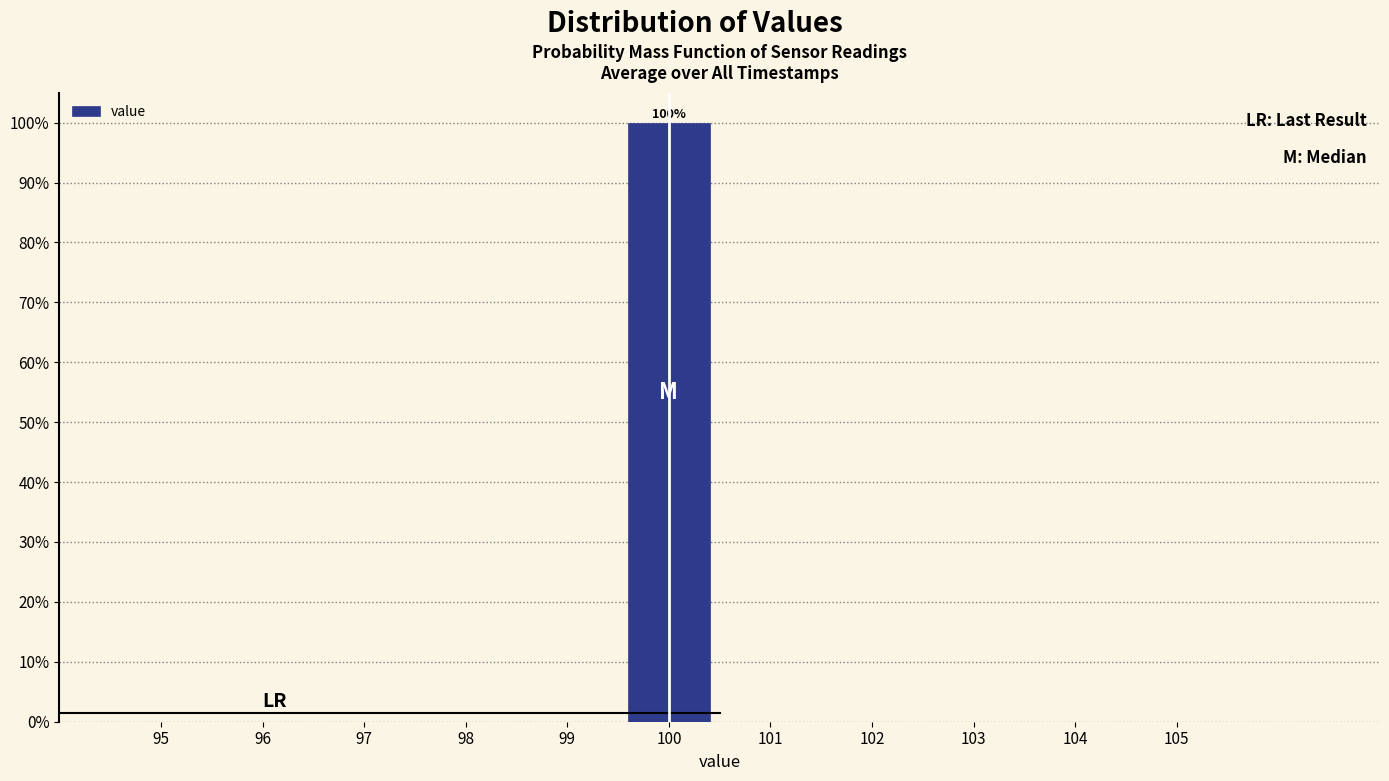

Which range on the x-axis has the tallest bar?

99.5 to 100.5